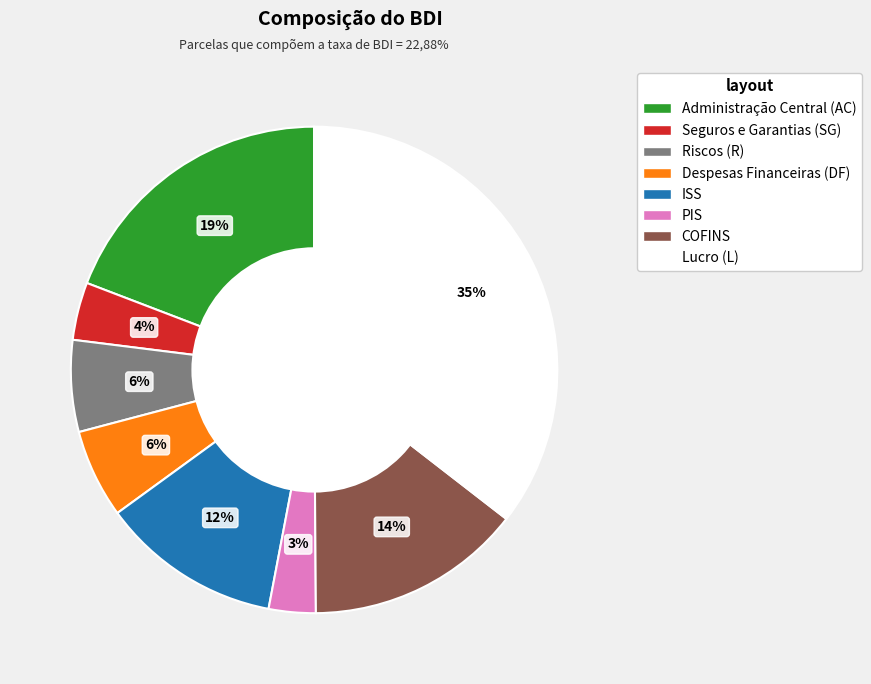

Is there a majority slice in this chart?

No